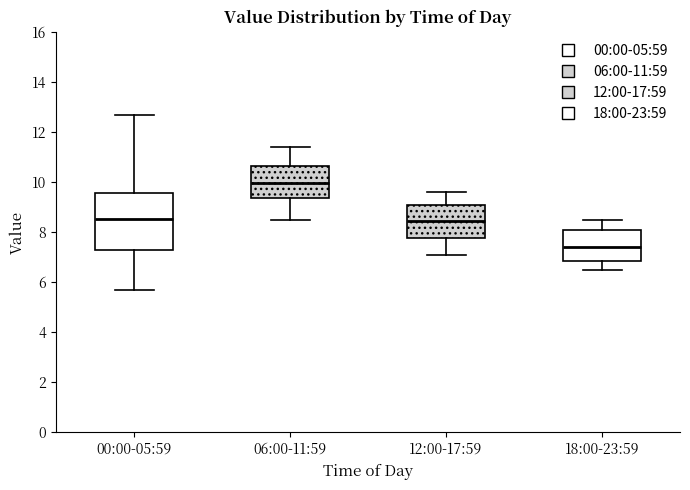

Which box is the tallest, from its lower edge to its upper edge?

00:00-05:59